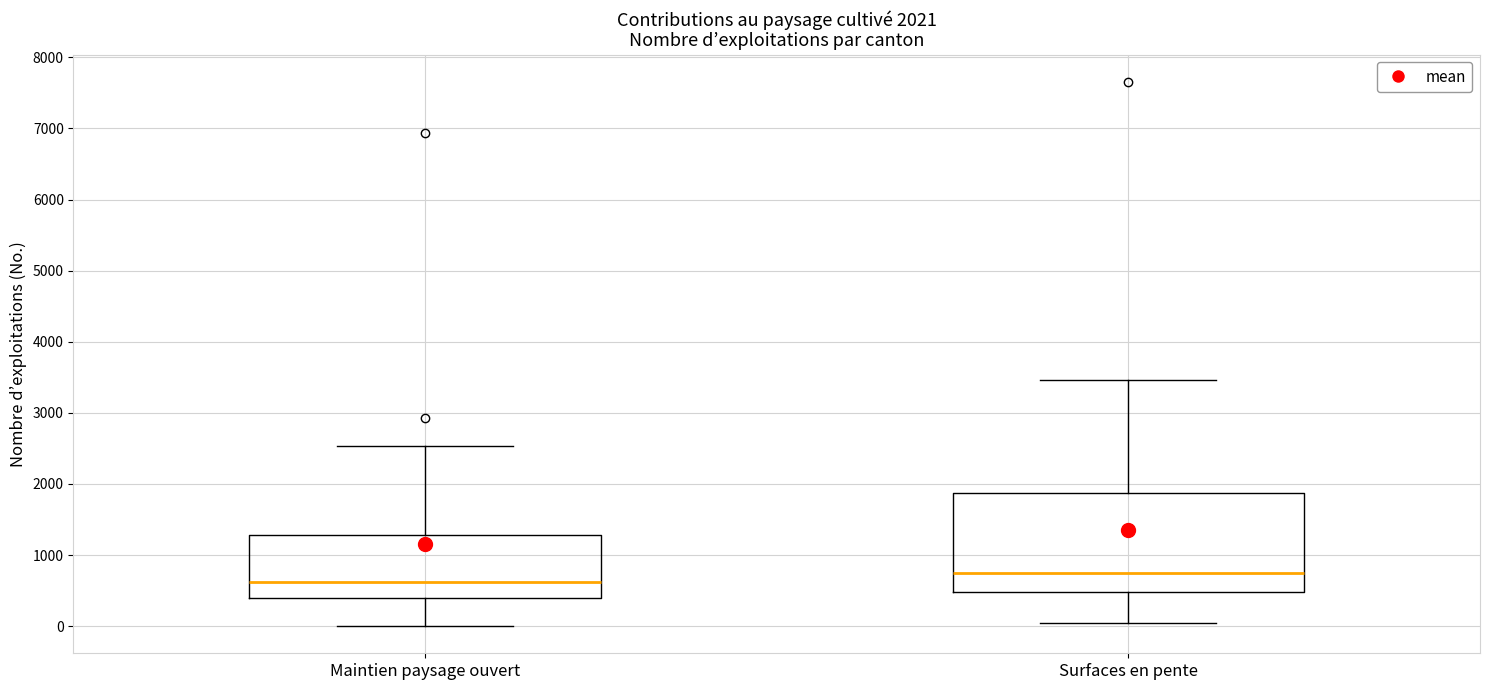

Which box's median line is the lowest?

Maintien paysage ouvert